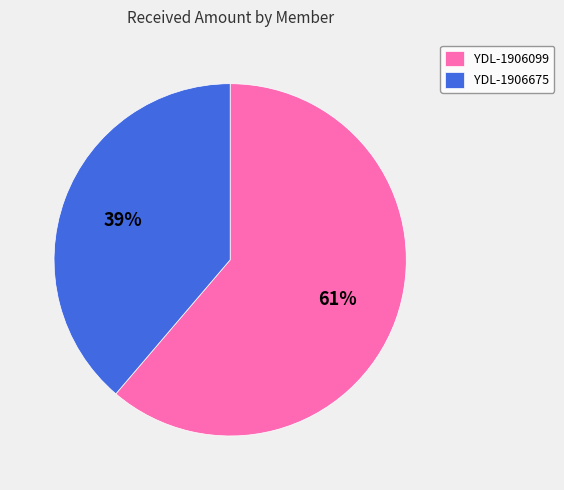

Does YDL-1906675 account for over 50% of the chart?

No